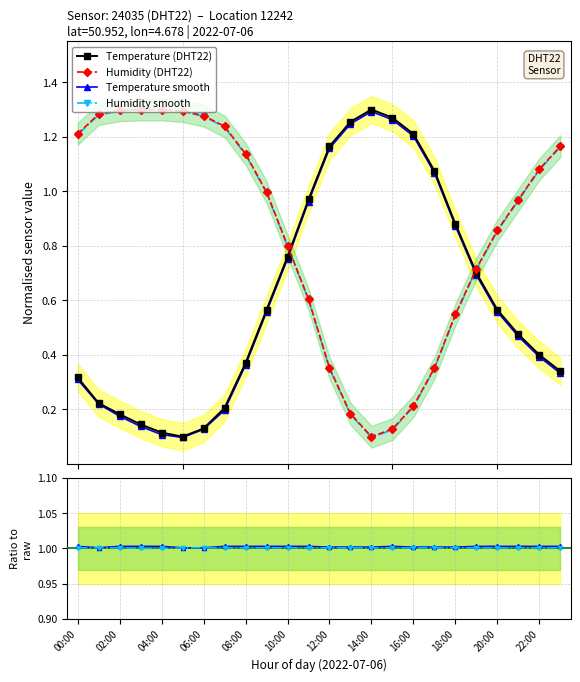

How many lines are shown in the chart?

4